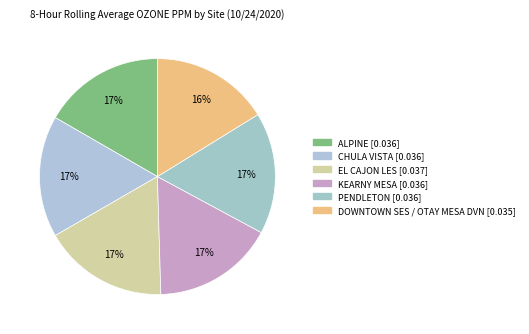

To the nearest percent, what portion does ALPINE represent?

17%